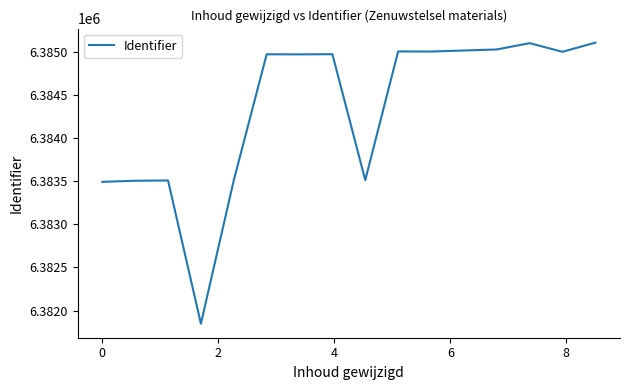

What is the smallest value displayed?

6381848